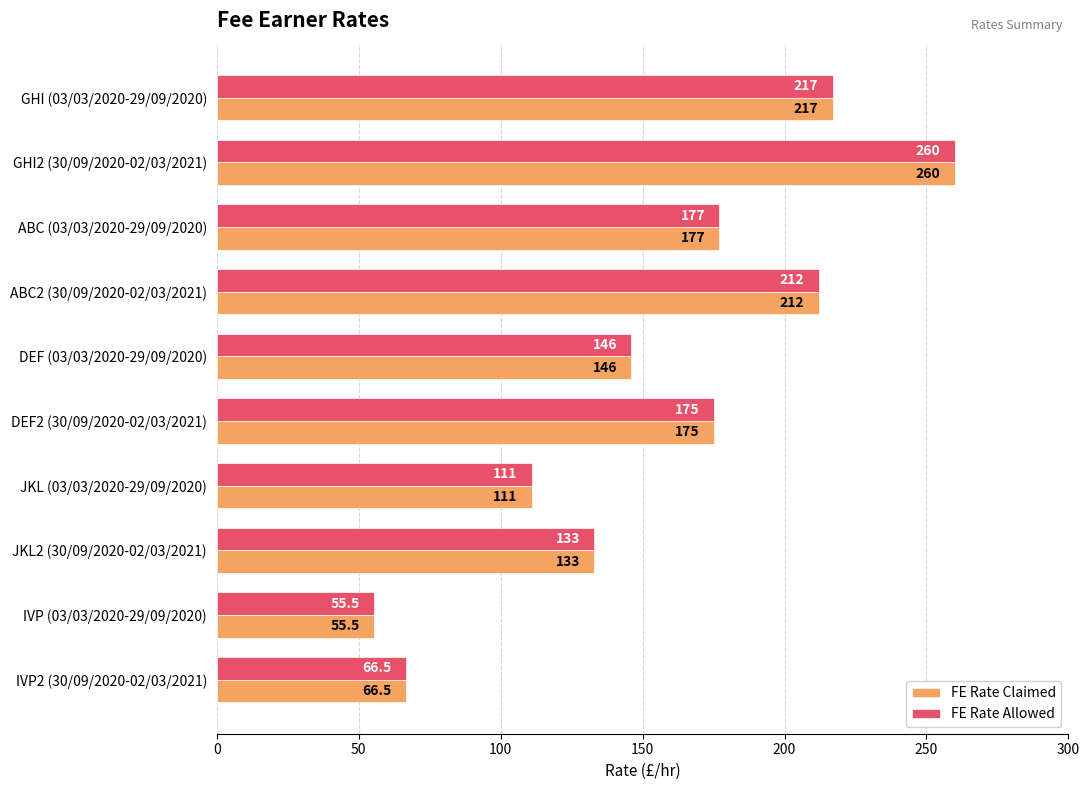

Which category has the highest value in the FE Rate Claimed series?

GHI2 (30/09/2020-02/03/2021)